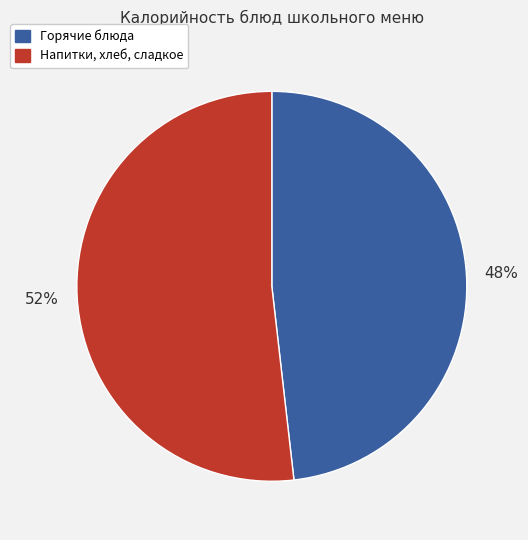

To the nearest percent, what is the average slice percentage?

50%